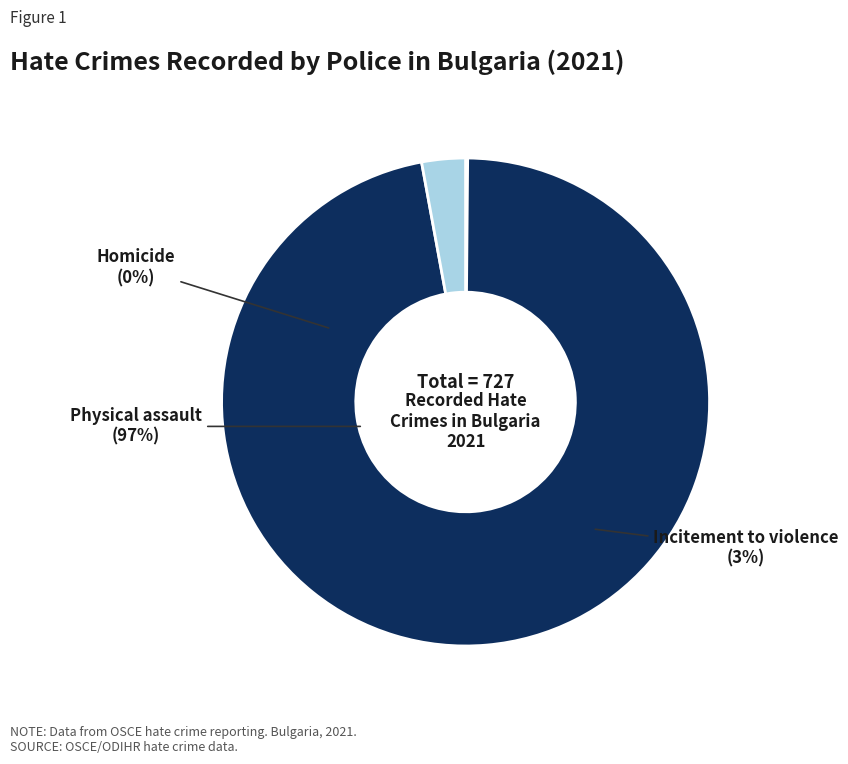

How much of the chart is everything except Physical assault?

3.0%